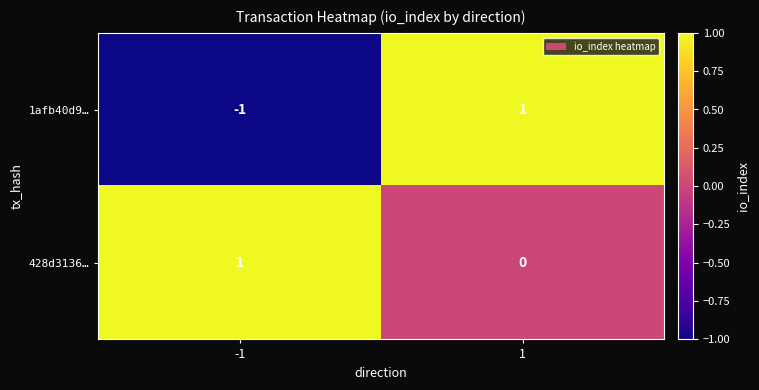

Rank the series by their average value, from highest to lowest.

428d3136…, 1afb40d9…